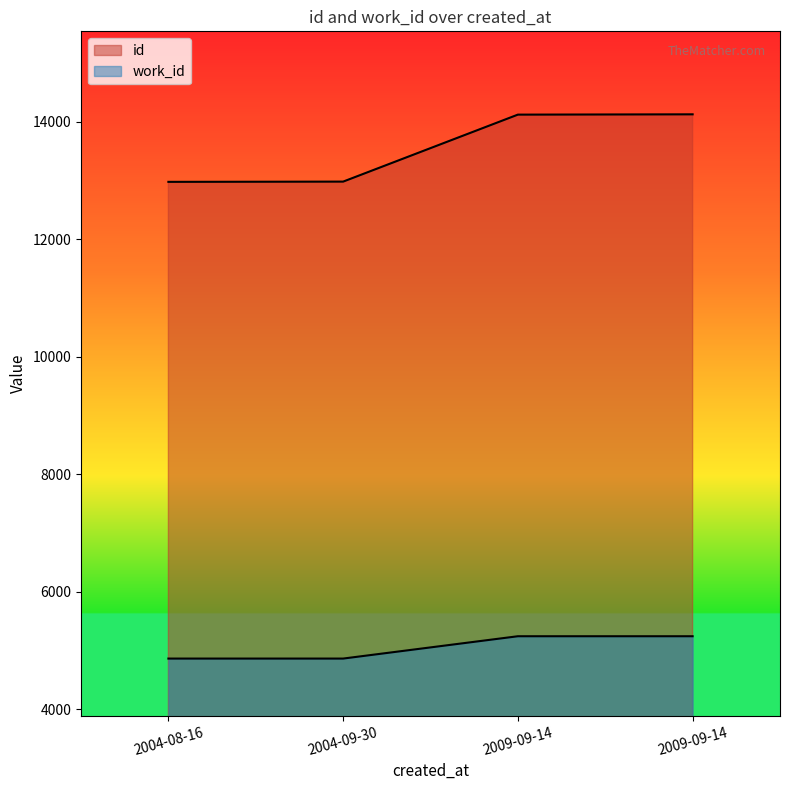

Which has a higher value, 2009-09-14 or 2009-09-14?

2009-09-14